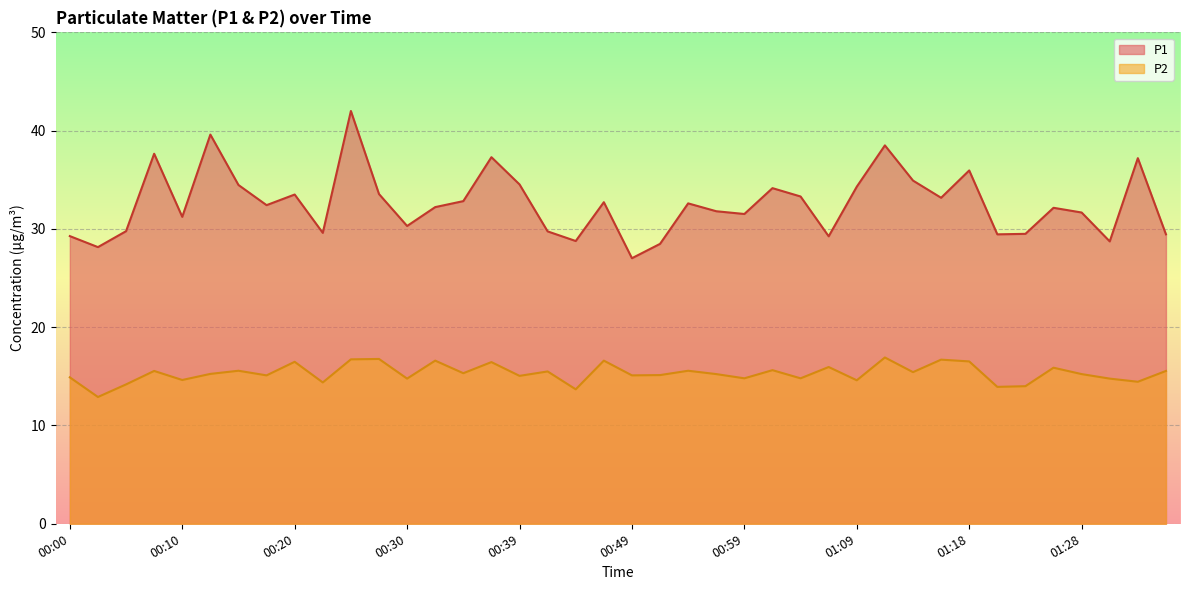

At 00:56, list the series in order from smallest to largest.

P2, P1